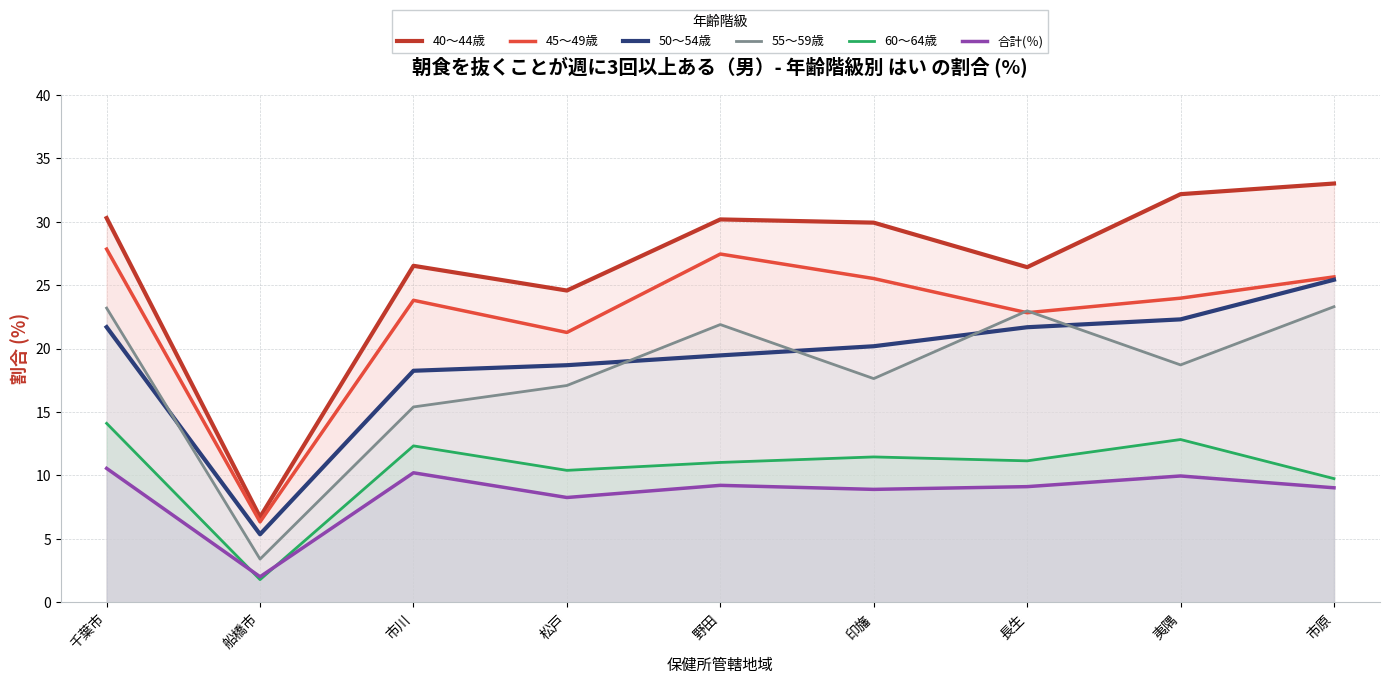

What is the value of the 60～64歳 point at the 4th from the left?

10.4